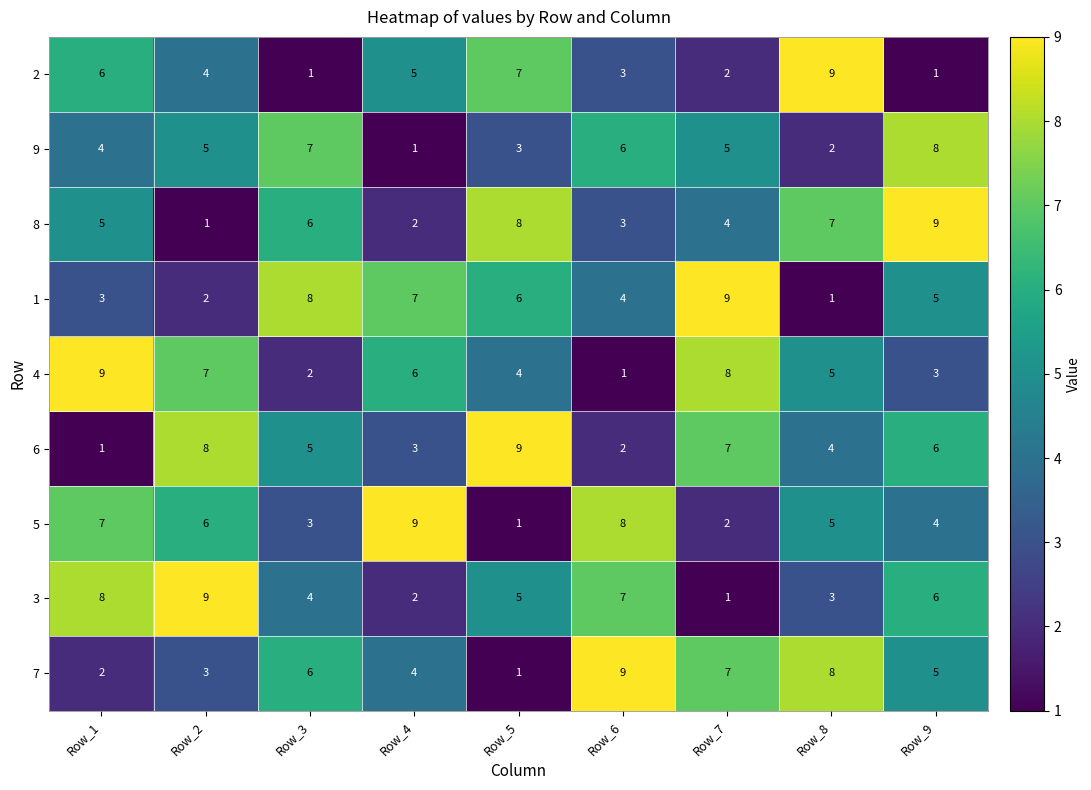

What is the sum of all 7 values?

45